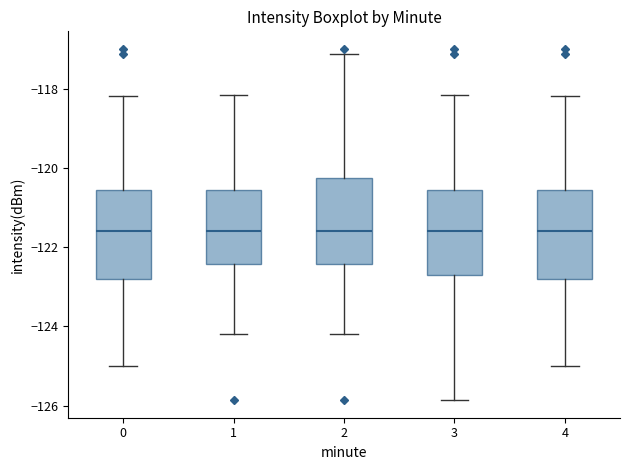

Reading left to right, transcribe this box plot: for each box, give where its median line is, the range the box spans, and where its two whiskers end, as read against the y-axis. The values are not printed on the chart, so give them approximately, as read against the axis.

0: median -121.6, box -122.8 to -120.6, whiskers -125.0 to -118.2
1: median -121.6, box -122.4 to -120.6, whiskers -124.2 to -118.2
2: median -121.6, box -122.4 to -120.2, whiskers -124.2 to -117.2
3: median -121.6, box -122.6 to -120.6, whiskers -125.8 to -118.2
4: median -121.6, box -122.8 to -120.6, whiskers -125.0 to -118.2